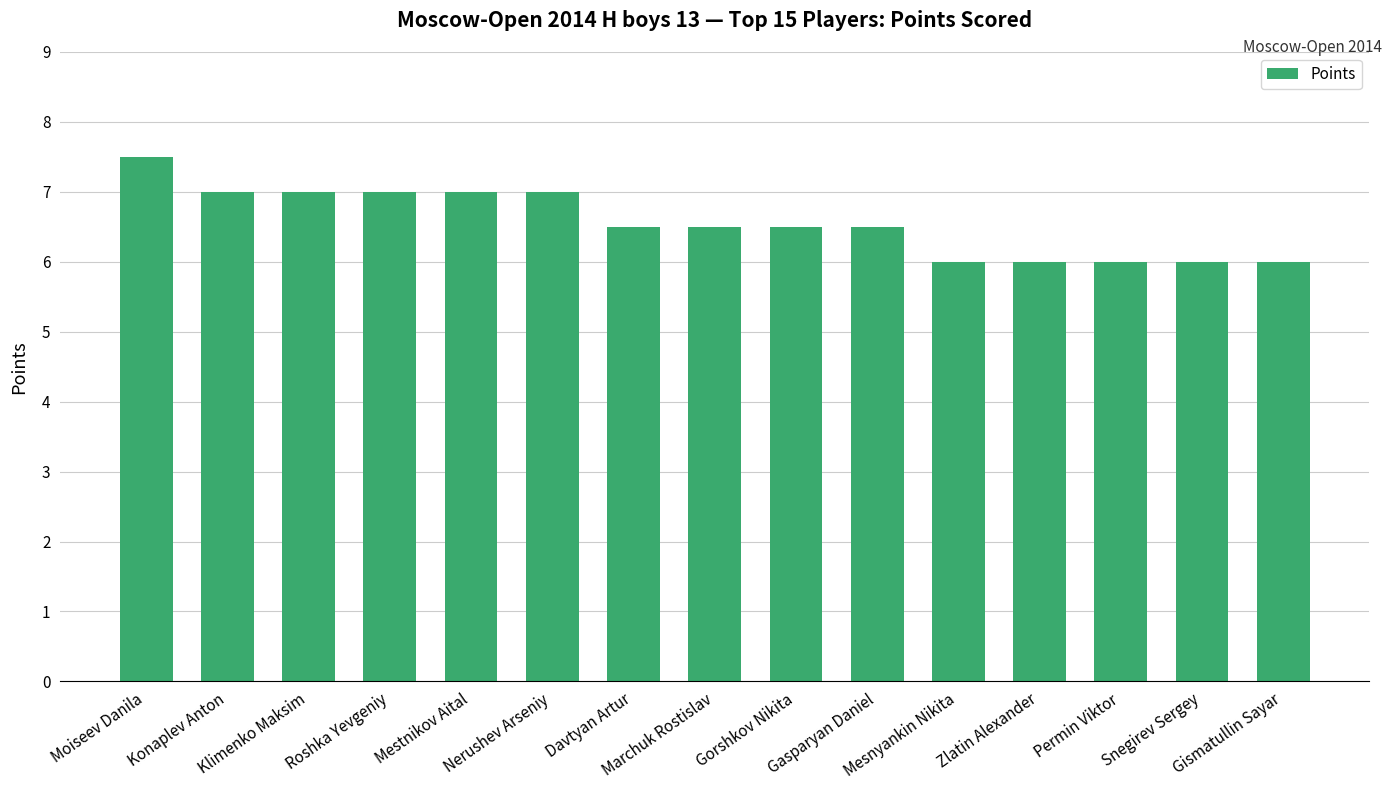

How many values are between 6 and 7?

14